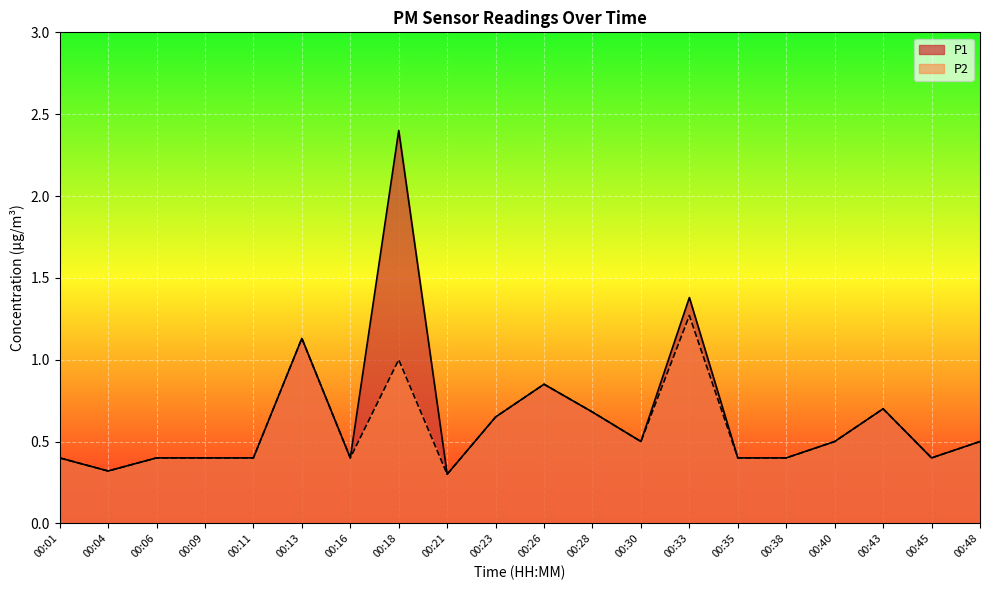

How many lines are shown in the chart?

2